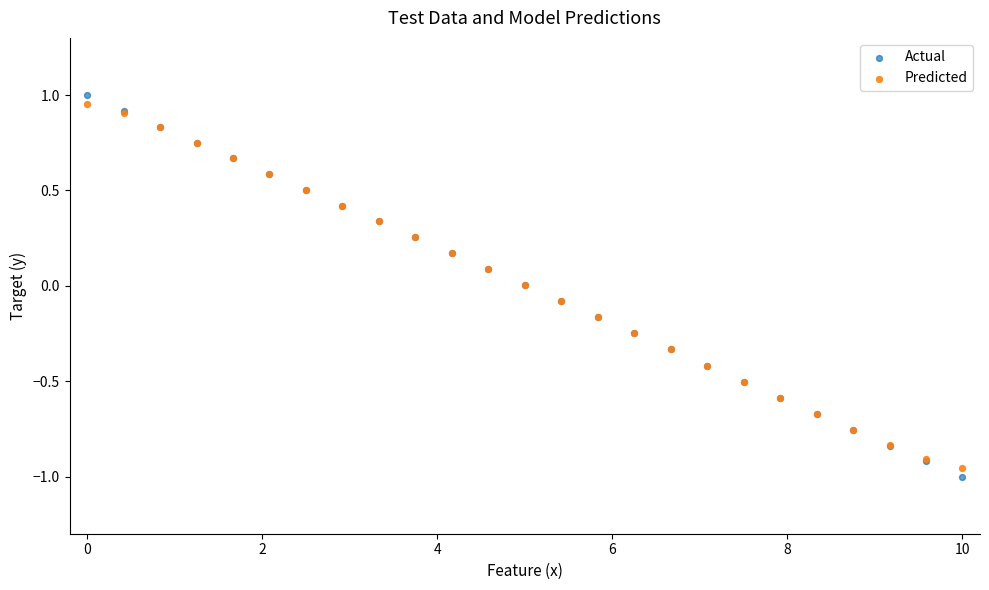

What are all the series names shown in the legend?

Actual, Predicted